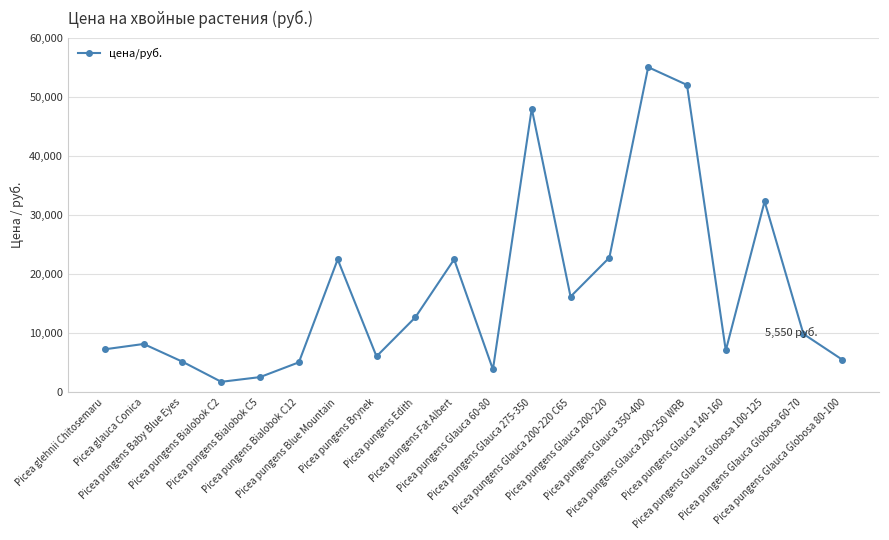

The chart shows a value of 6449 at Picea pungens Glauca 200-220. True or false?

False